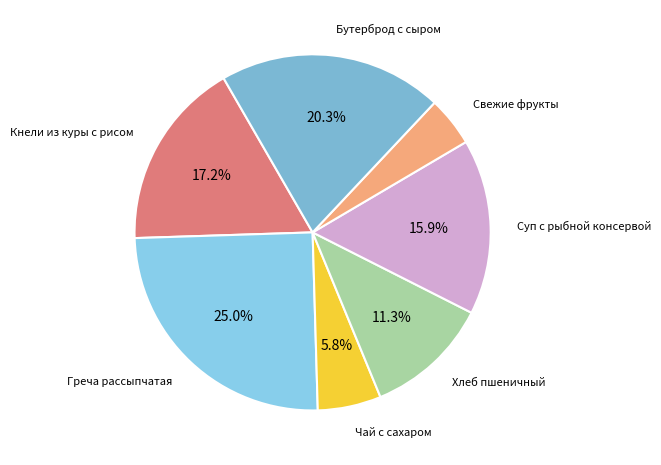

Does any single category account for the majority?

No